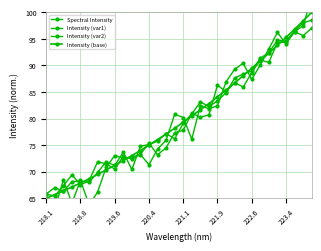

How many data points in Intensity (base) are above 79?

16